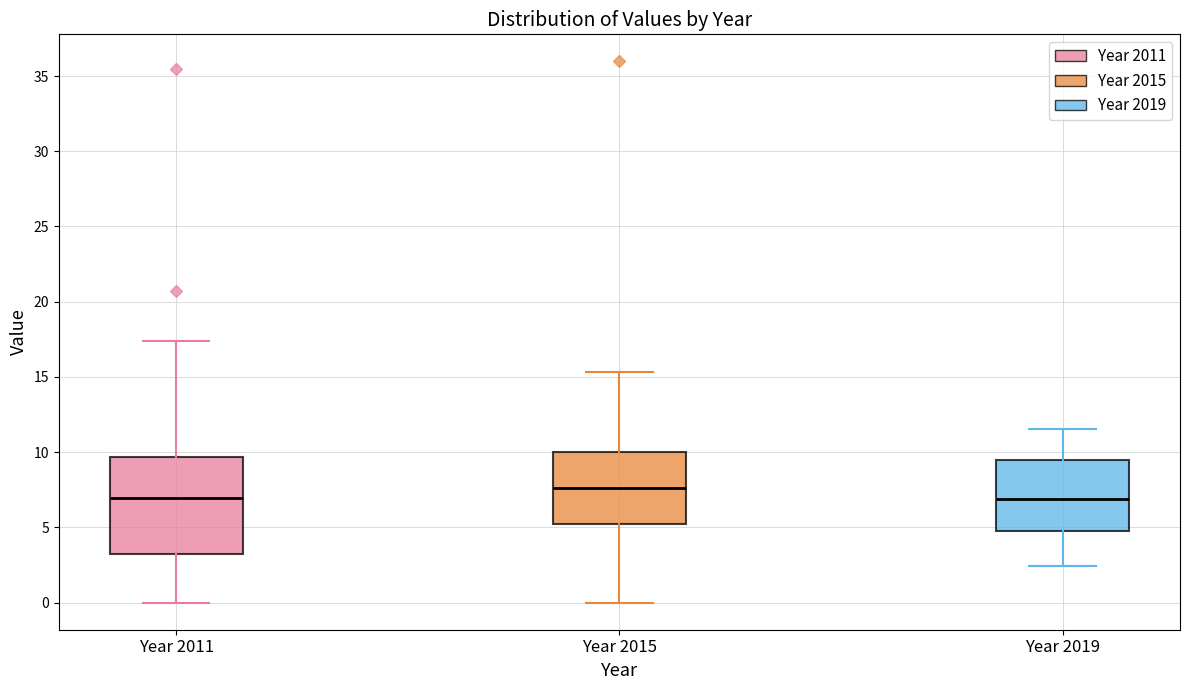

Where does the upper whisker of the box for Year 2015 end on the y-axis? The values are not printed on the chart, so give them approximately, as read against the axis.

15.5